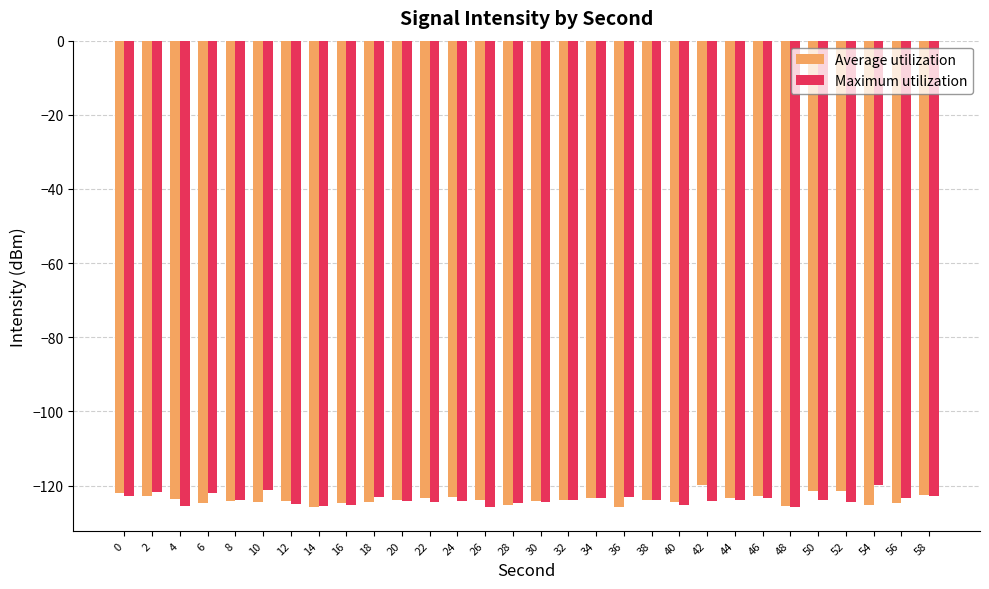

What is the difference between the second highest and minimum values in the Maximum utilization series?

4.7